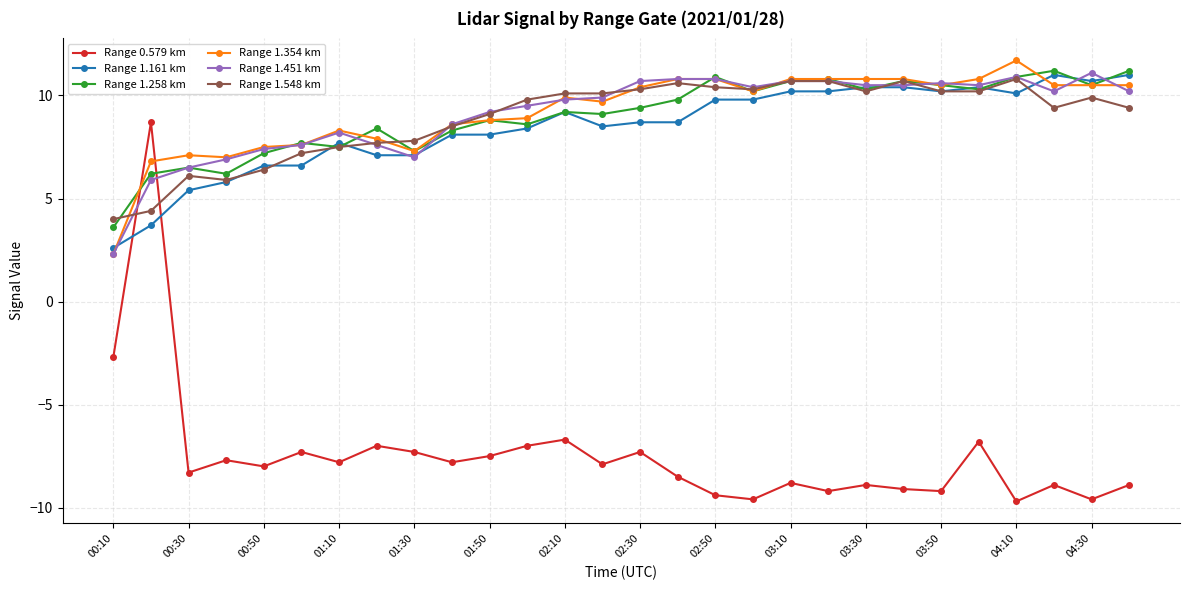

What is the minimum value for Range 1.548 km?

4.0